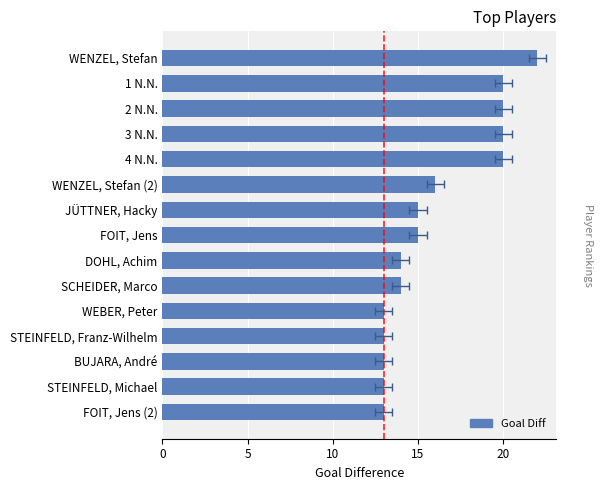

How many values are between 13 and 20?

14